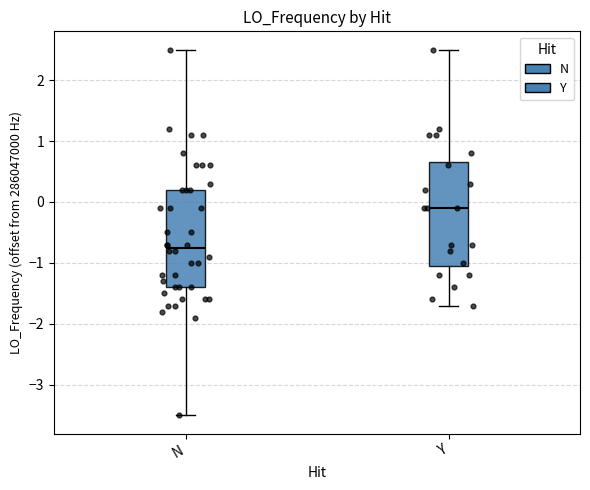

Comparing the boxes themselves (not the whiskers), which one is the tallest?

Y